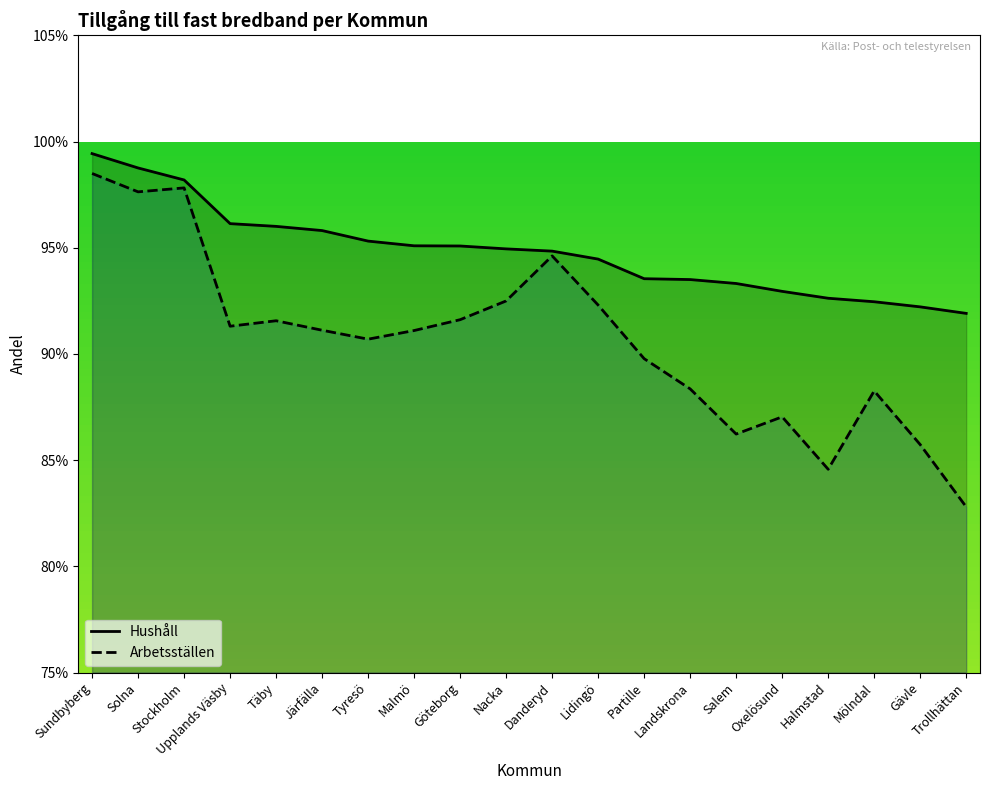

True or false: Hushåll and Arbetsställen cross at least once.

False